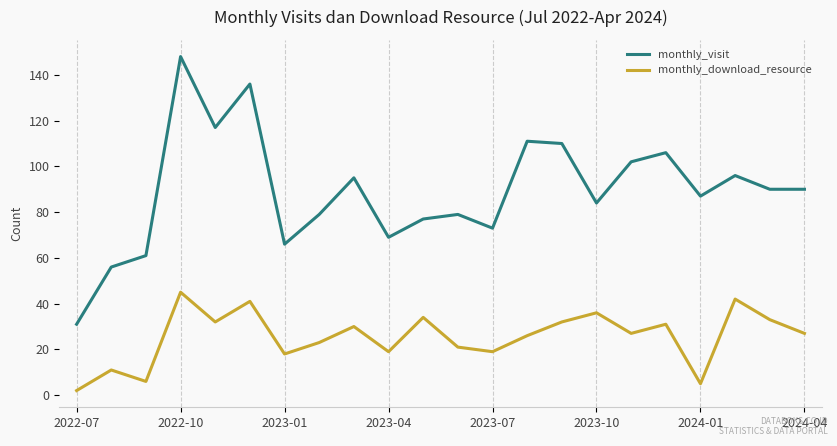

Which series has the largest total across all categories?

monthly_visit